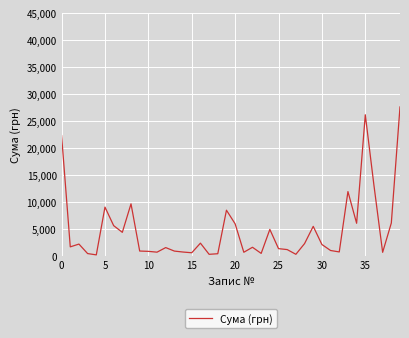

What is the greatest value displayed?

27588.9